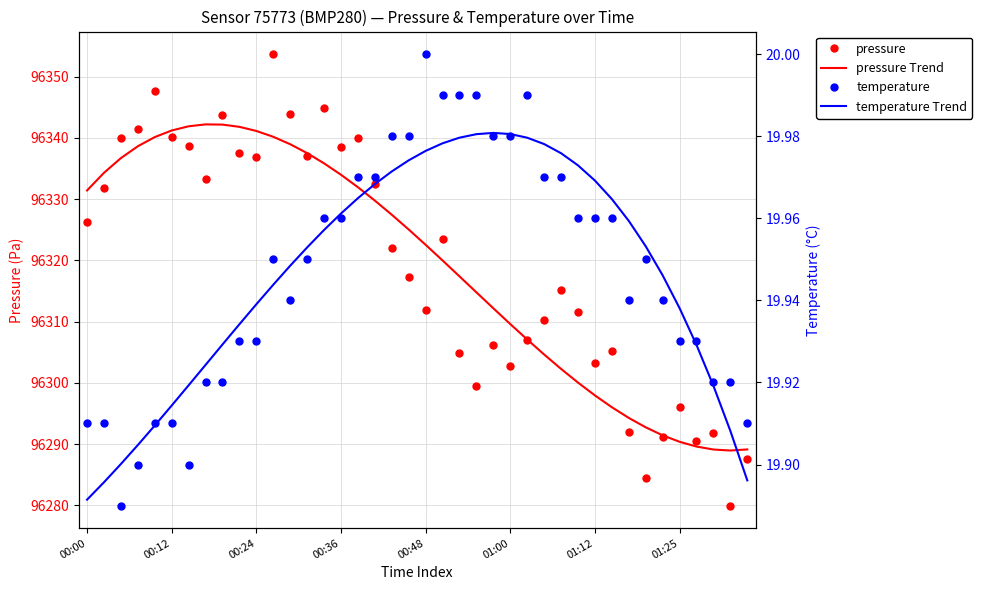

What is the sum of all pressure Trend values?

3852762.1